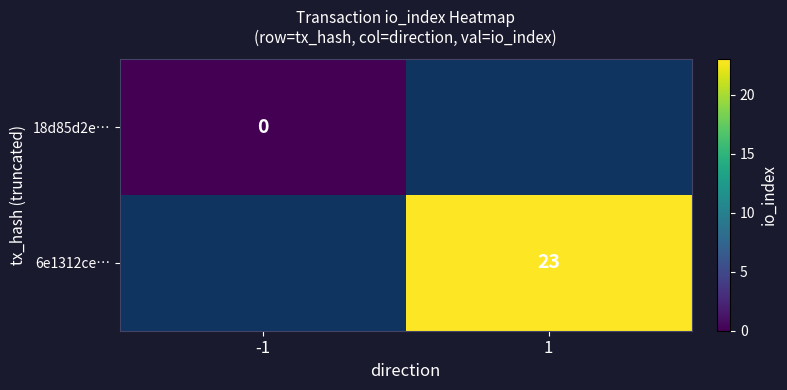

Is it true that 6e1312ce… equals 23 at 1?

True